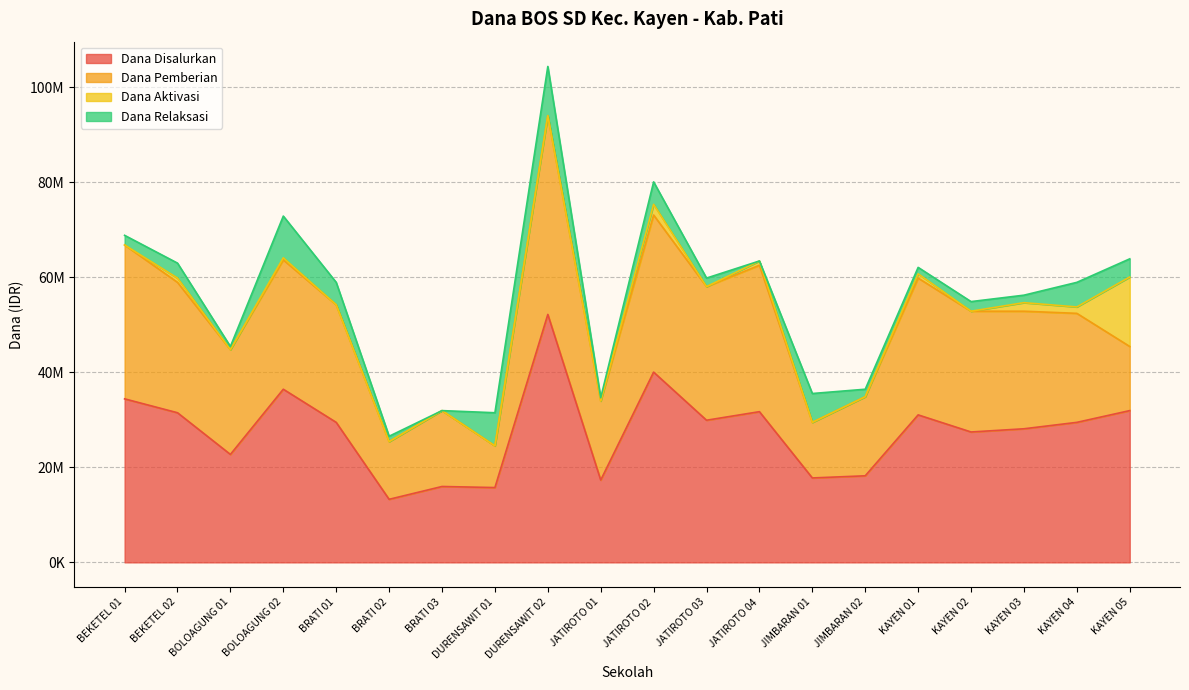

How many values in Dana Relaksasi are above zero?

18